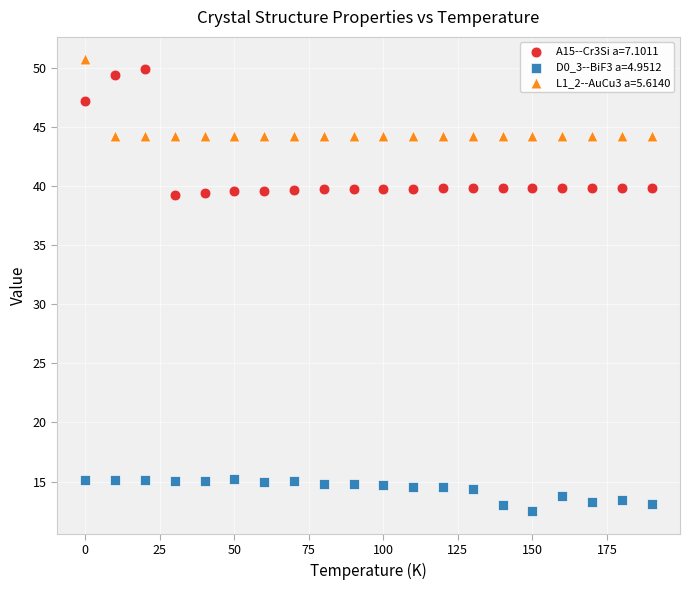

What are all the series names shown in the legend?

A15--Cr3Si a=7.1011, D0_3--BiF3 a=4.9512, L1_2--AuCu3 a=5.6140